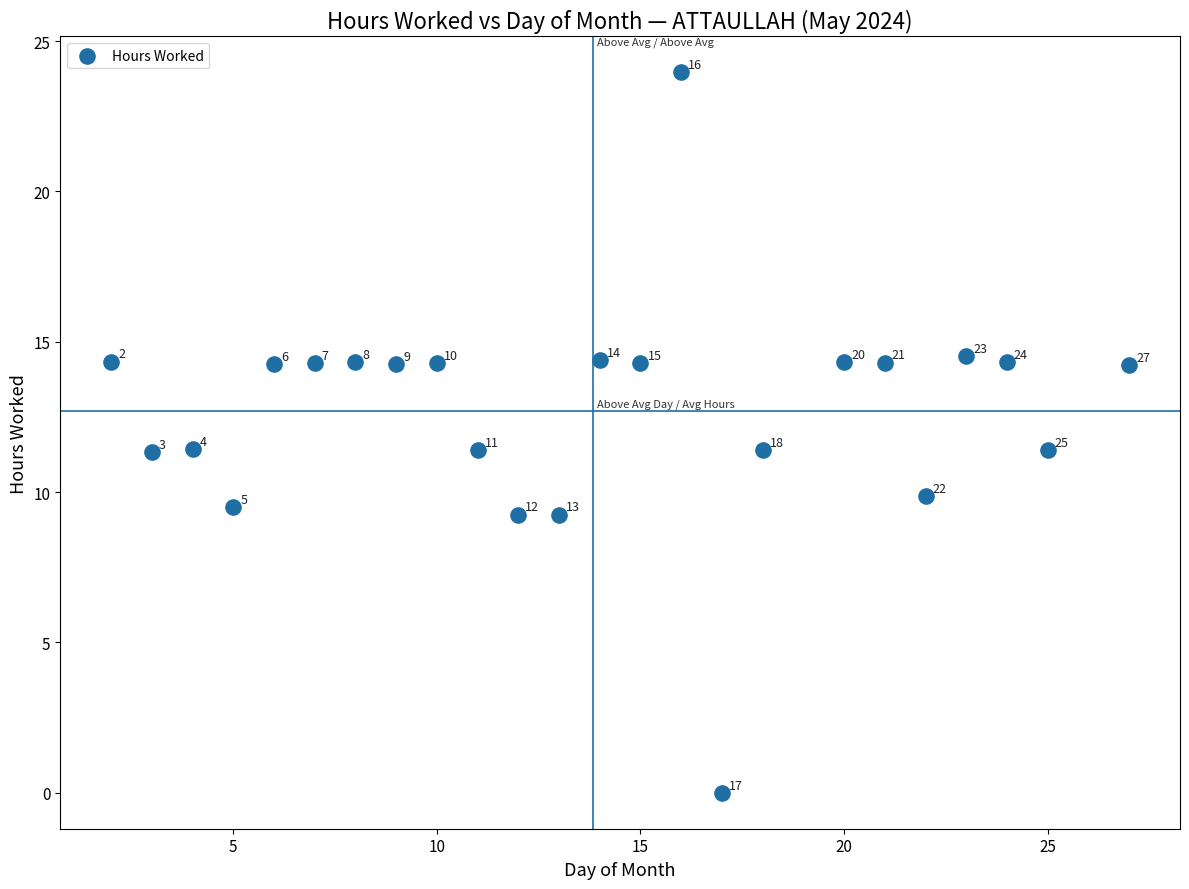

What Y value in the scatter plot is closest to 11?

11.3